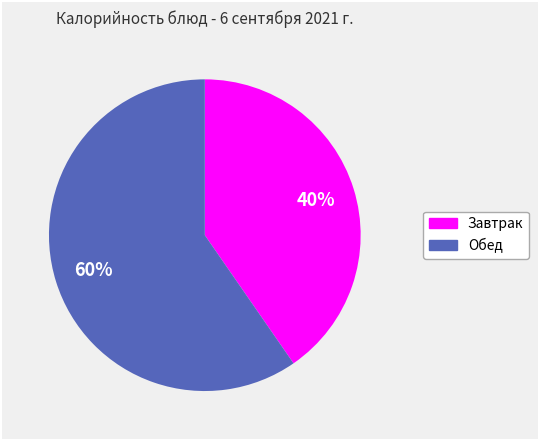

Does any single category account for the majority?

Yes